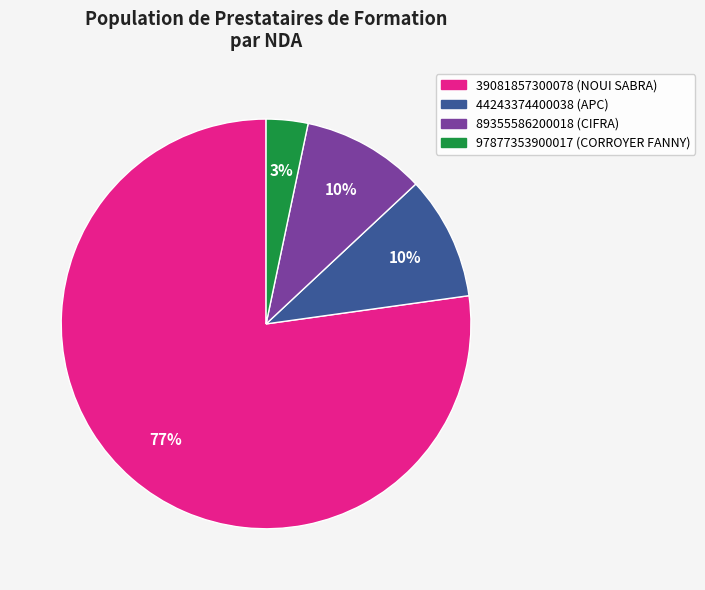

What is the ratio of the value at 44243374400038 to the value at 39081857300078?

0.1